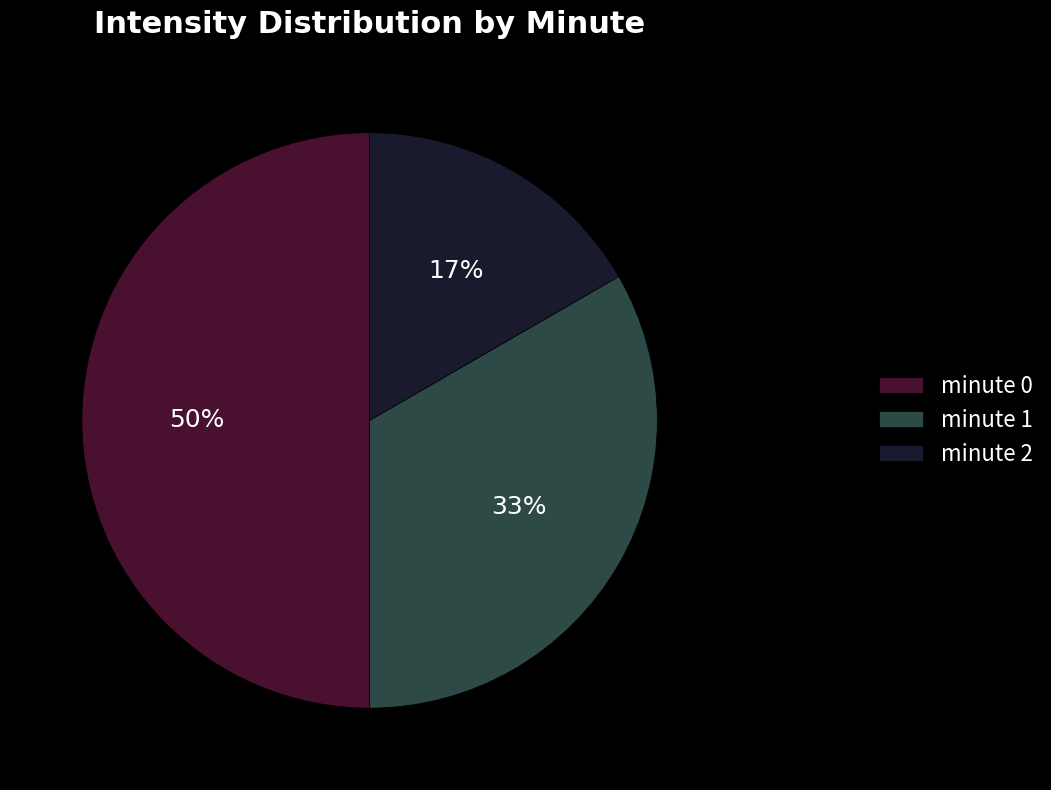

Rank the categories by value from lowest to highest.

minute 2, minute 1, minute 0